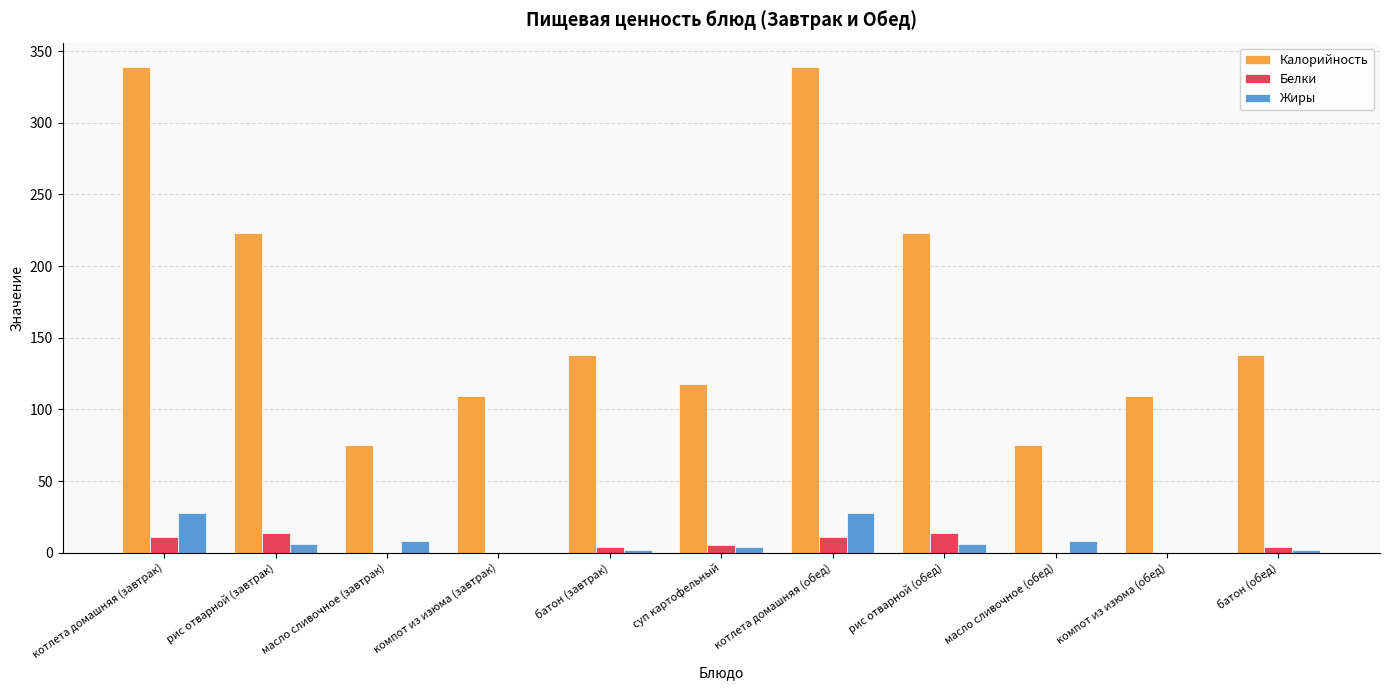

True or false: Калорийность has a value of 109 at компот из изюма (завтрак).

True